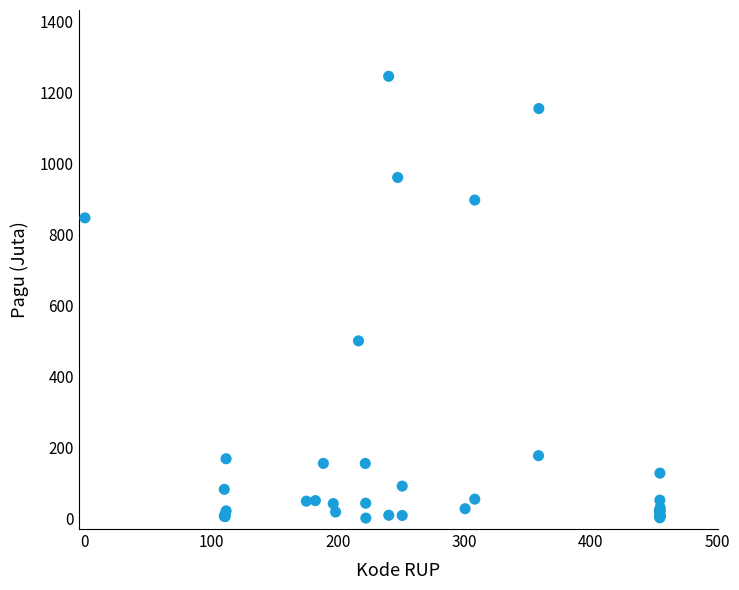

What Y value in the scatter plot is closest to 622?

499.9